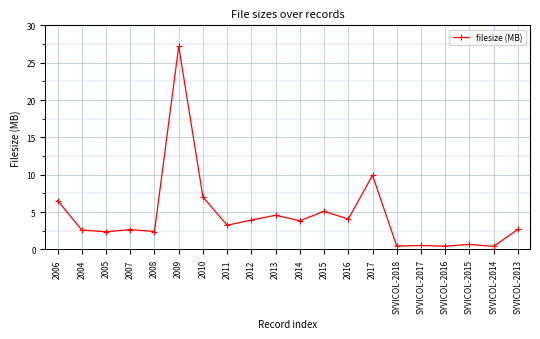

Where does the data first go above 3?

2006